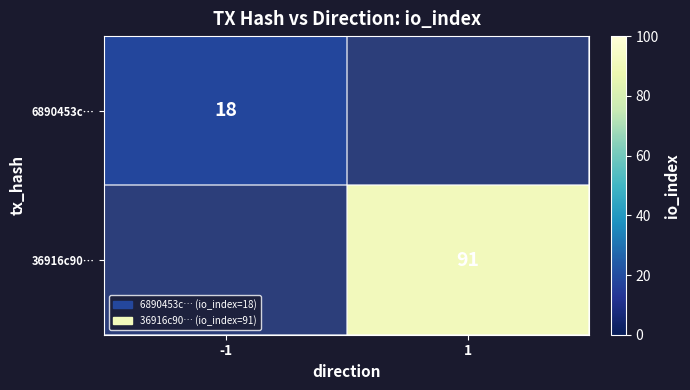

Is it true that 6890453c… equals 12 at -1?

False